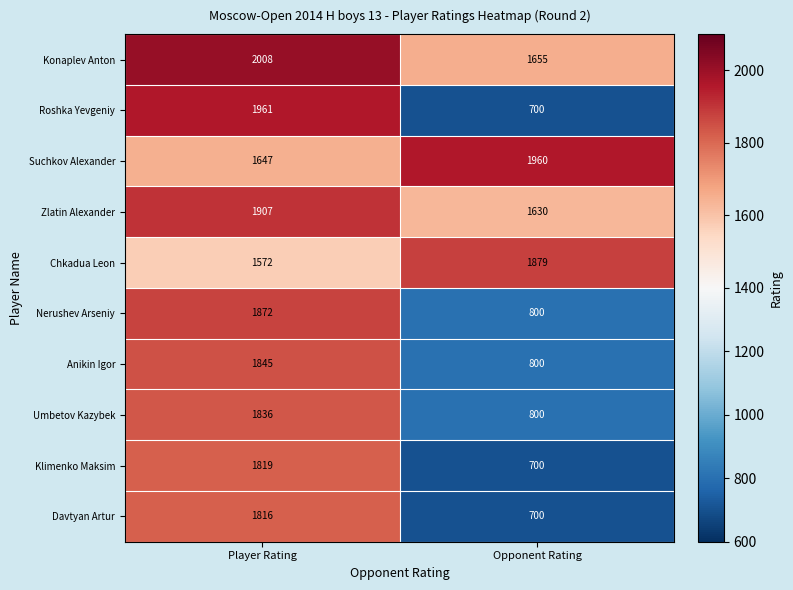

List the series in order of their peak value, highest first.

Konaplev Anton, Roshka Yevgeniy, Suchkov Alexander, Zlatin Alexander, Chkadua Leon, Nerushev Arseniy, Anikin Igor, Umbetov Kazybek, Klimenko Maksim, Davtyan Artur